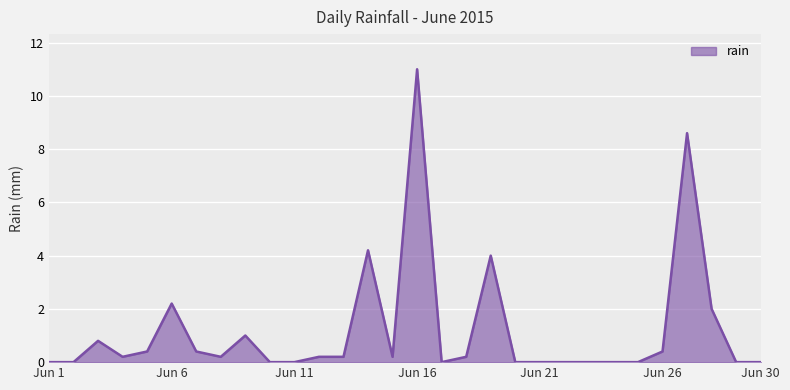

What is the difference between the maximum and minimum values?

11.0